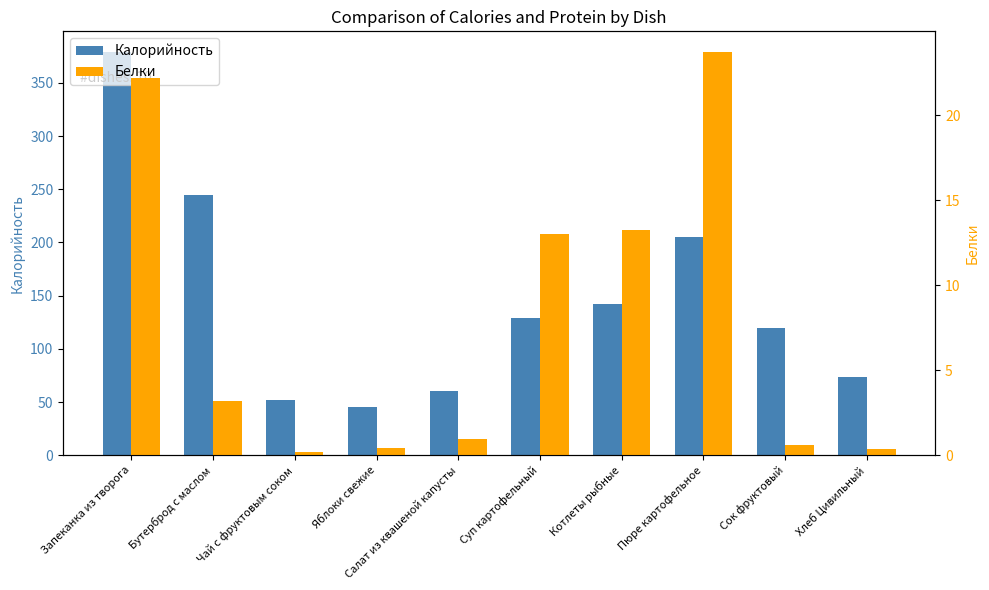

Are the bars horizontal?

No